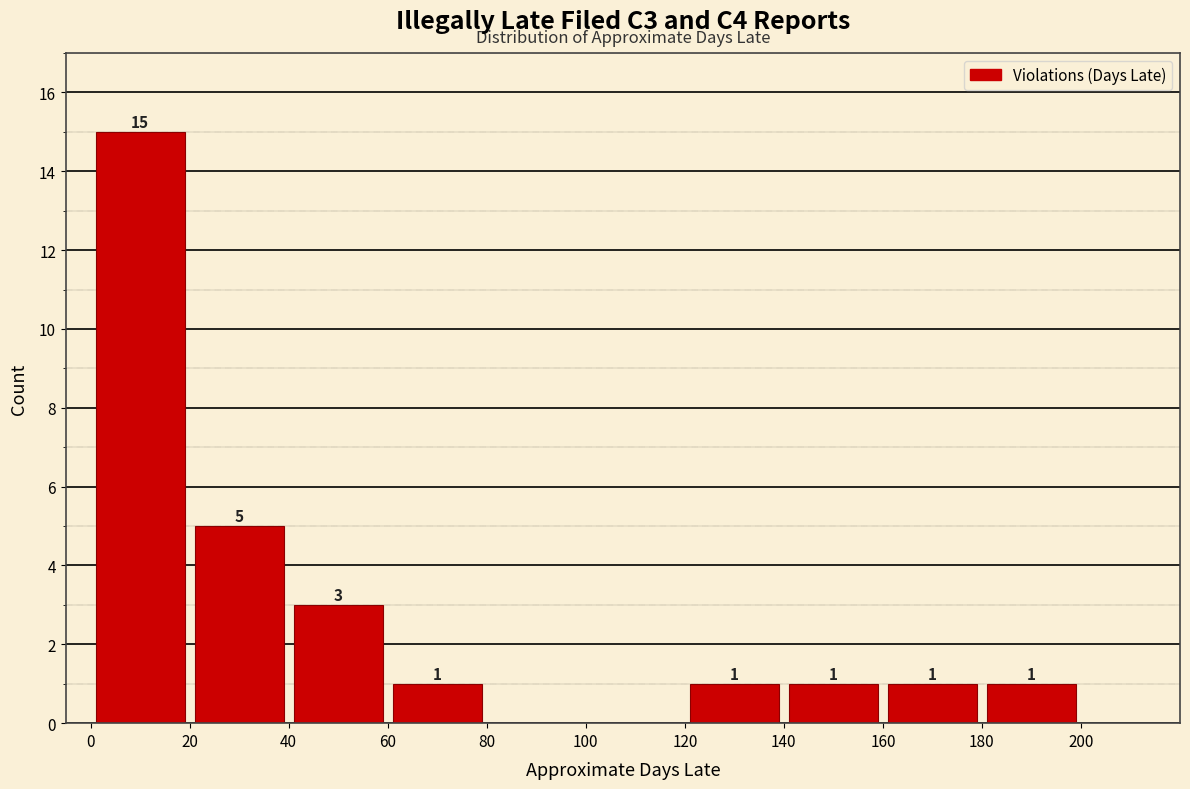

Over which range of the x-axis is the bar tallest?

0 to 20